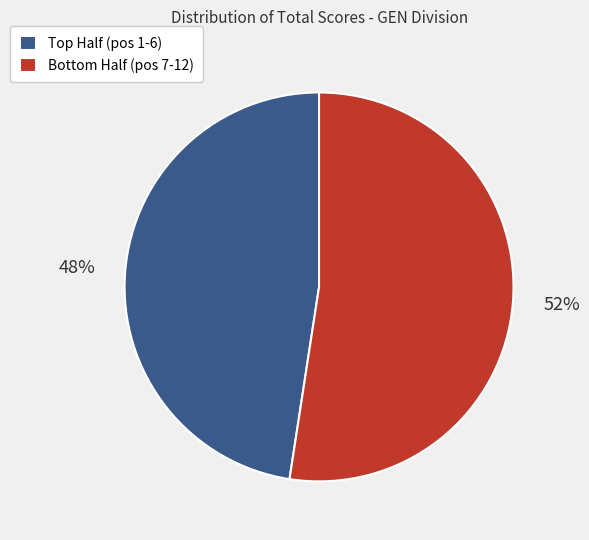

What is the smallest slice in the pie chart?

Top Half (pos 1-6)